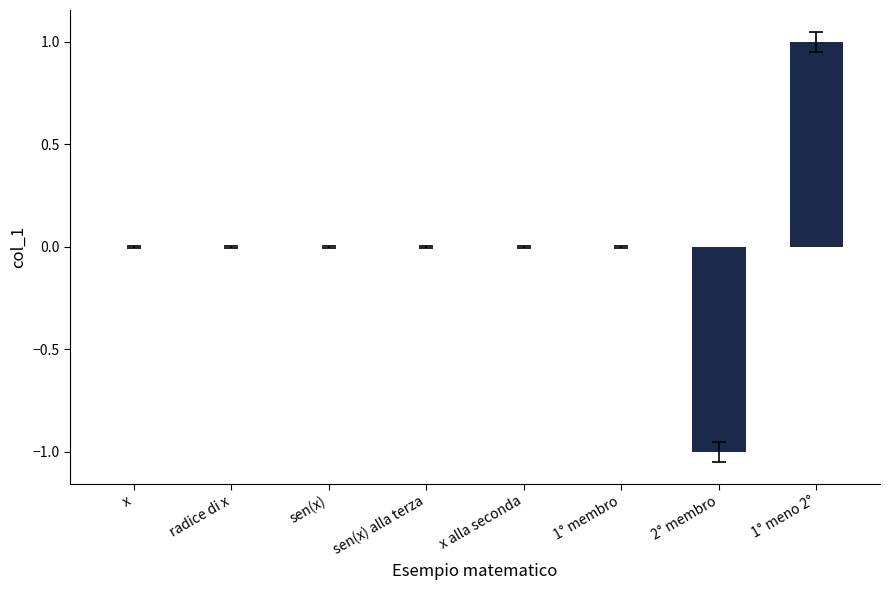

The chart shows a value of 1 at 1° meno 2°. True or false?

True